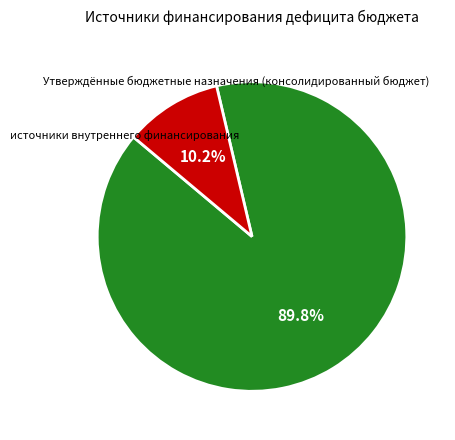

Does any single category account for the majority?

Yes